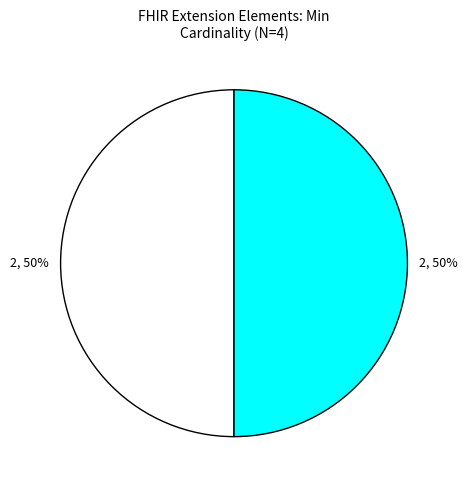

To the nearest percent, what is the average slice percentage?

50%